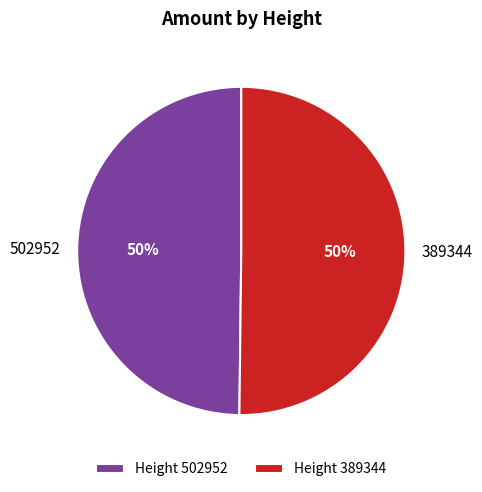

Count the number of slices in the pie.

2